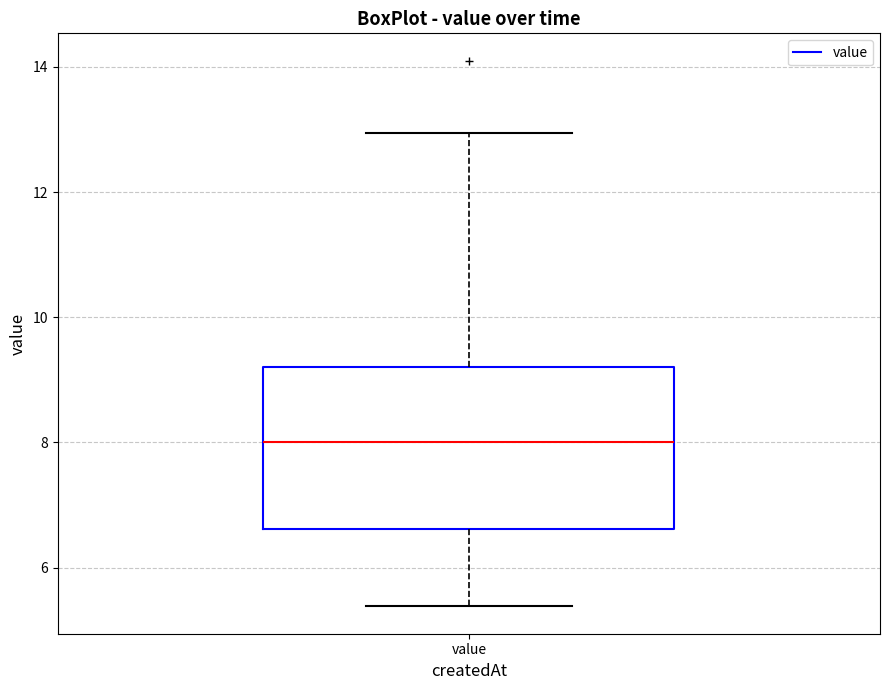

Where does the lower whisker of the box for value end on the y-axis? The values are not printed on the chart, so give them approximately, as read against the axis.

5.4